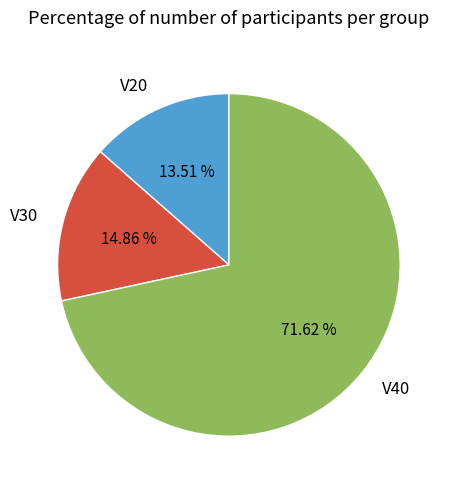

True or false: V40 accounts for 72% of the total.

True